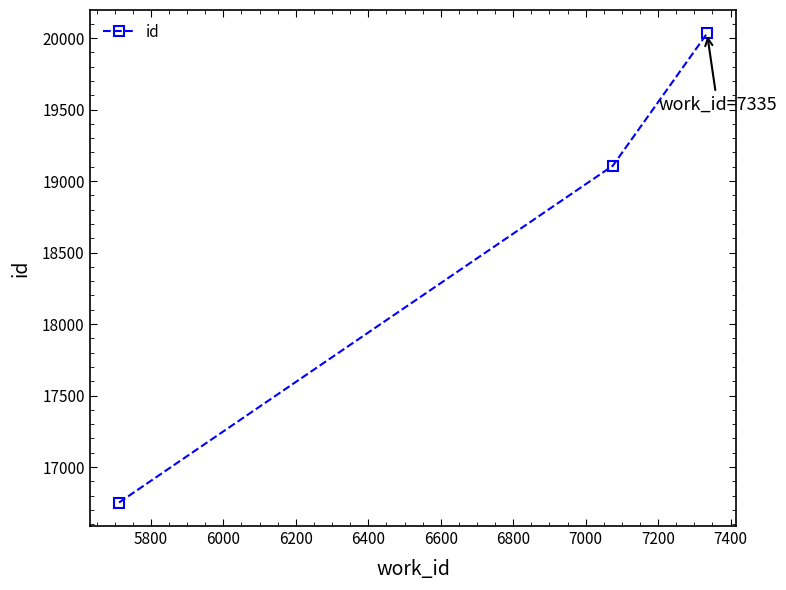

What is the maximum value shown in the chart?

20032.0